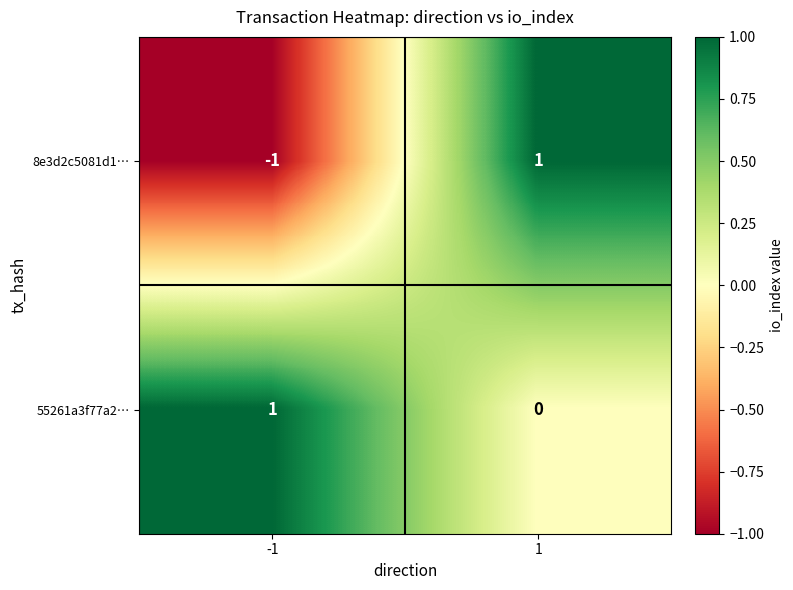

The 8e3d2c5081d1… series shows -1 at -1. True or false?

True